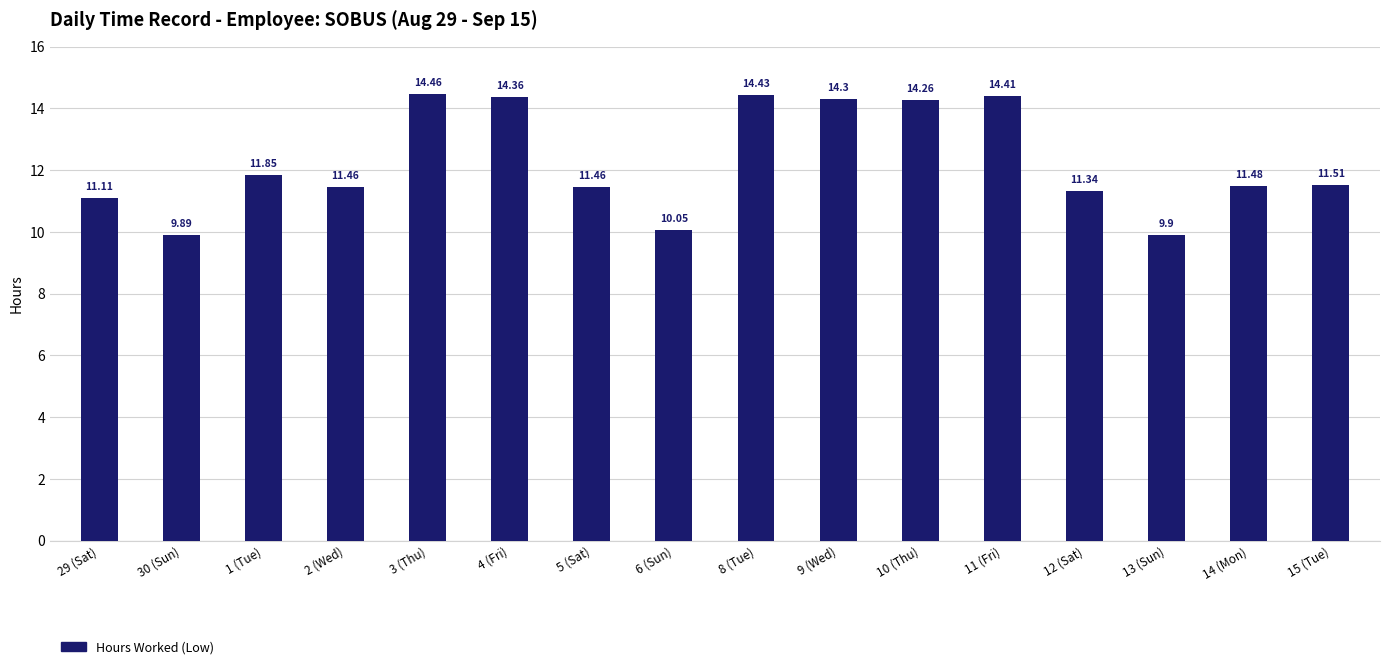

Between 8 (Tue) and 12 (Sat), which is larger?

8 (Tue)